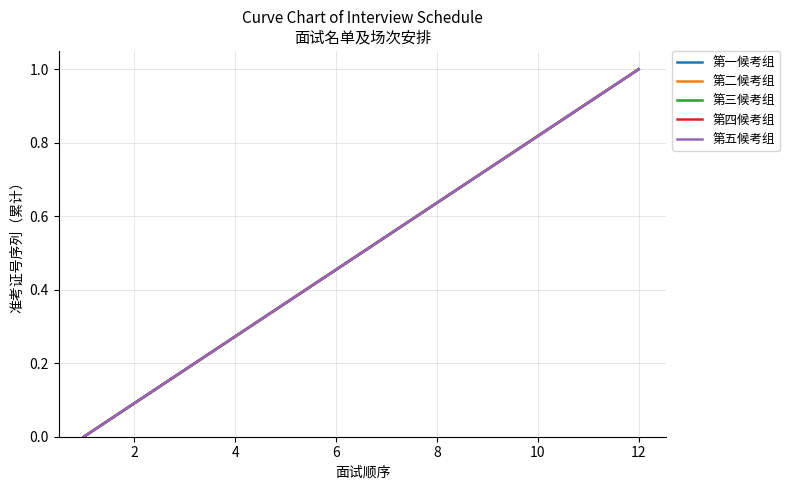

Does the chart have visible grid lines?

Yes